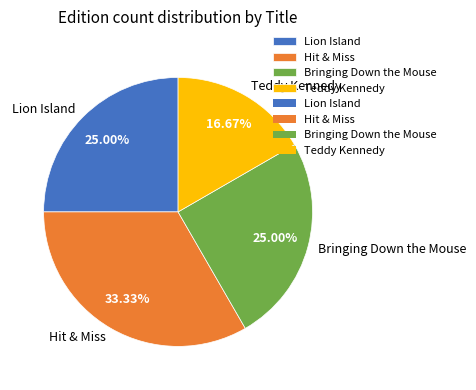

To the nearest percent, what percentage of the pie is Bringing Down the Mouse?

25%